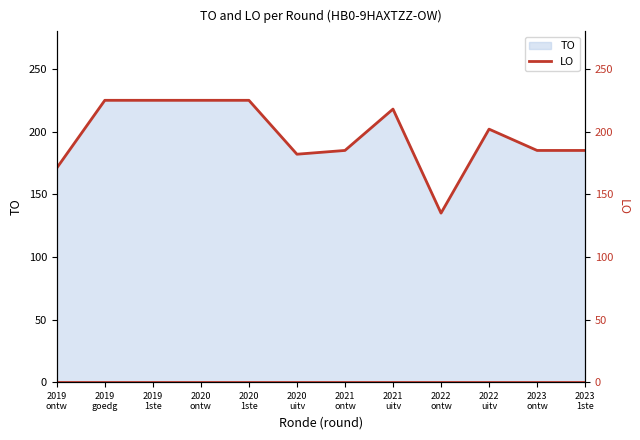

Rank the categories by value from highest to lowest.

2019 goedg, 2019 1ste, 2020 ontw, 2020 1ste, 2021 uitv, 2022 uitv, 2021 ontw, 2023 ontw, 2023 1ste, 2020 uitv, 2019 ontw, 2022 ontw